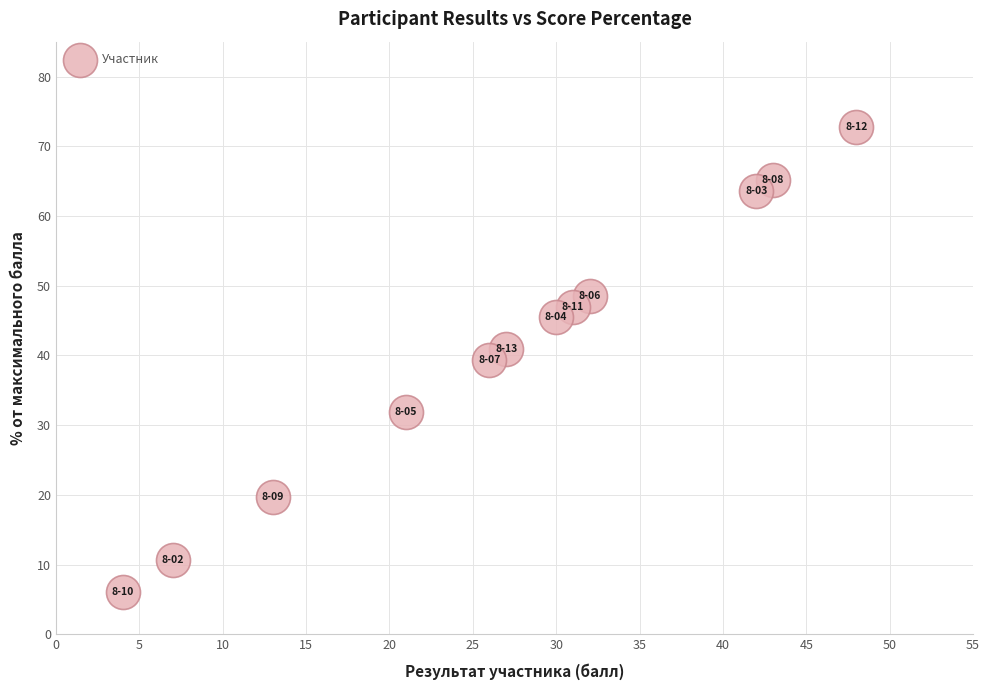

What is the average X value?

27.0